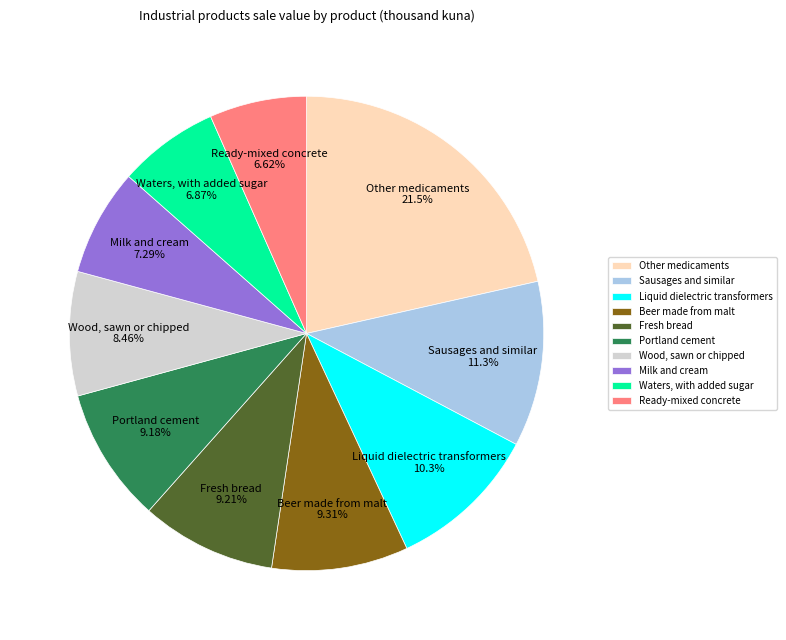

Does Liquid dielectric transformers account for over 50% of the chart?

No